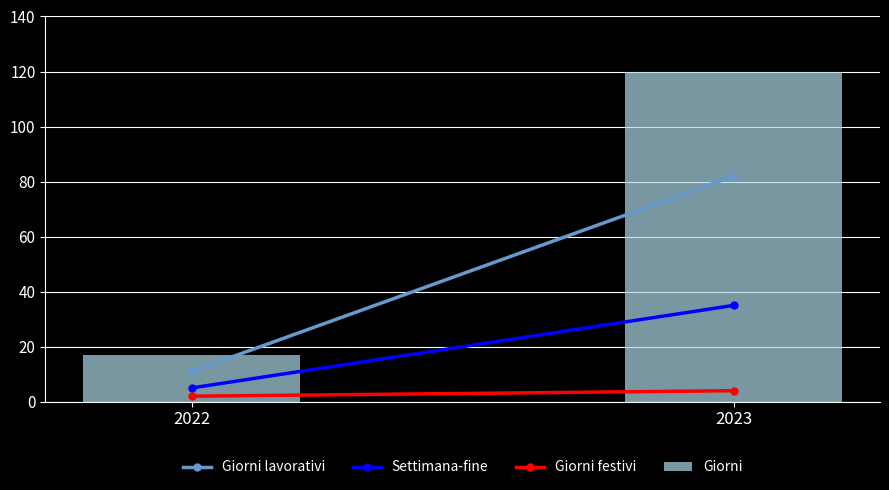

Rank the categories by value from highest to lowest.

2023, 2022